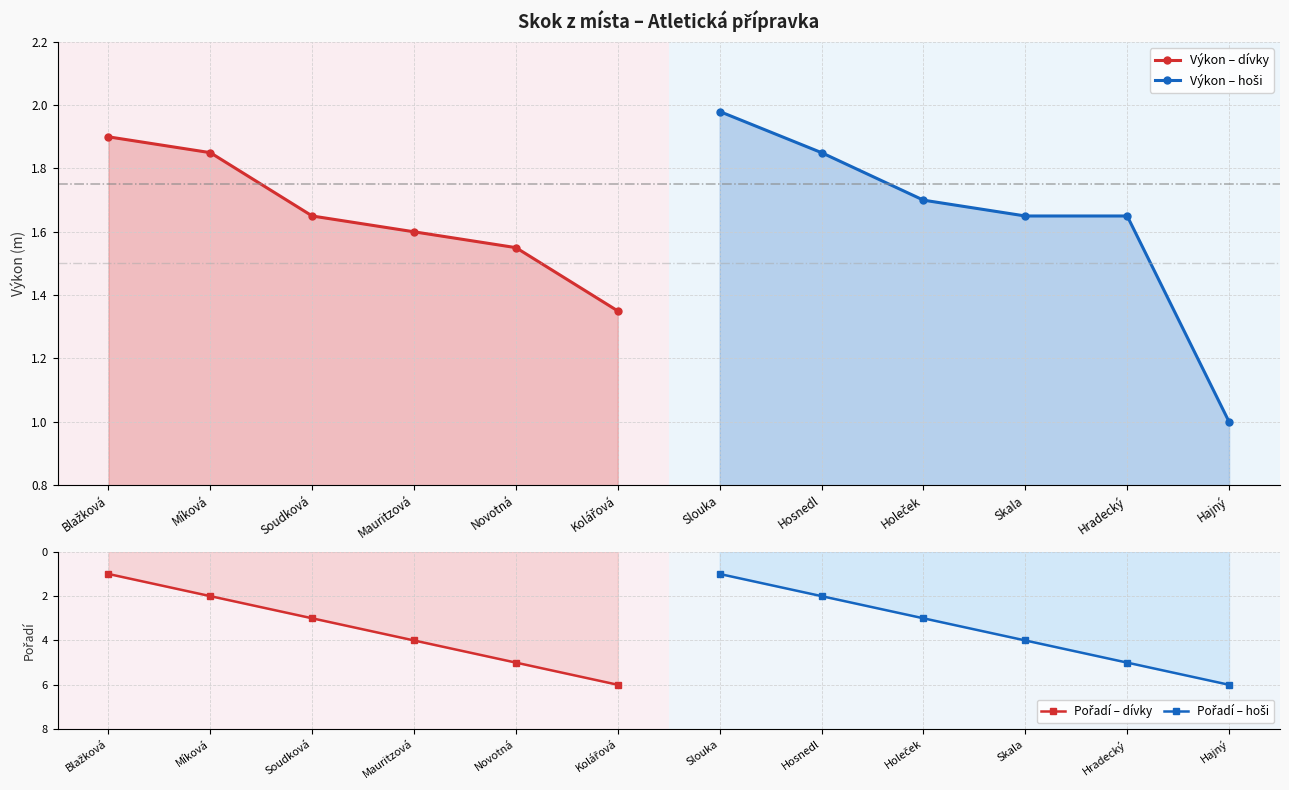

What is the label of the 1st point from the left?

Blažková